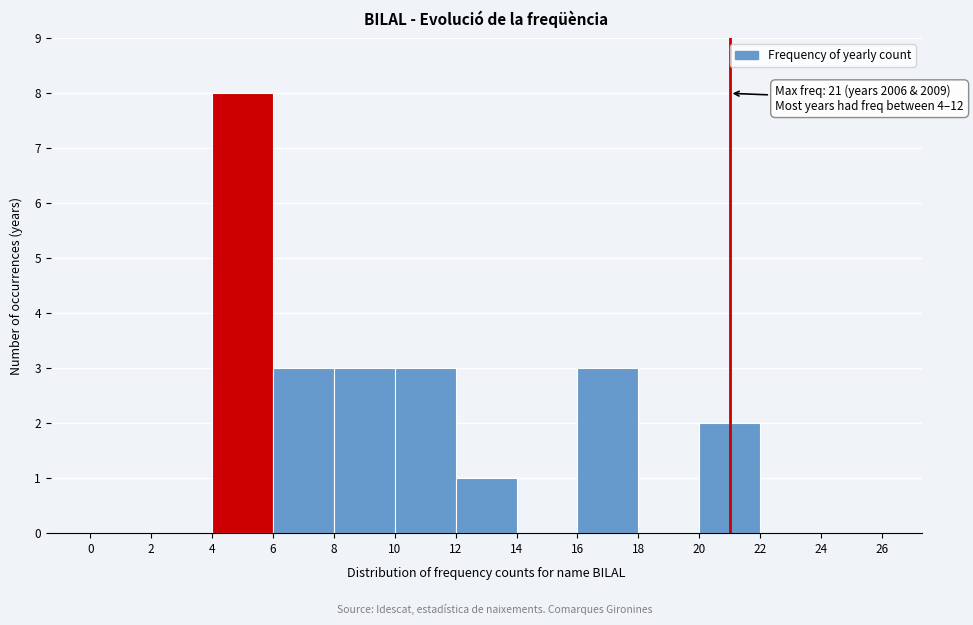

Over which range of the x-axis is the bar tallest?

4 to 6